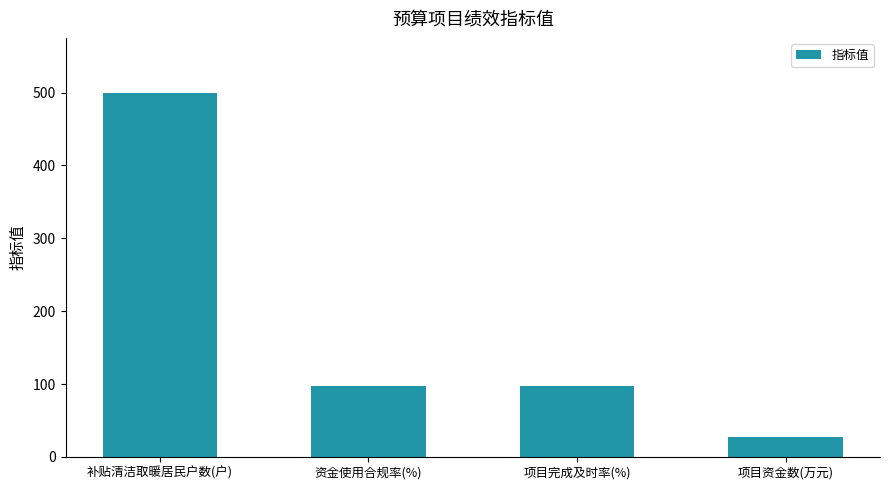

How many values are between 98 and 500?

3